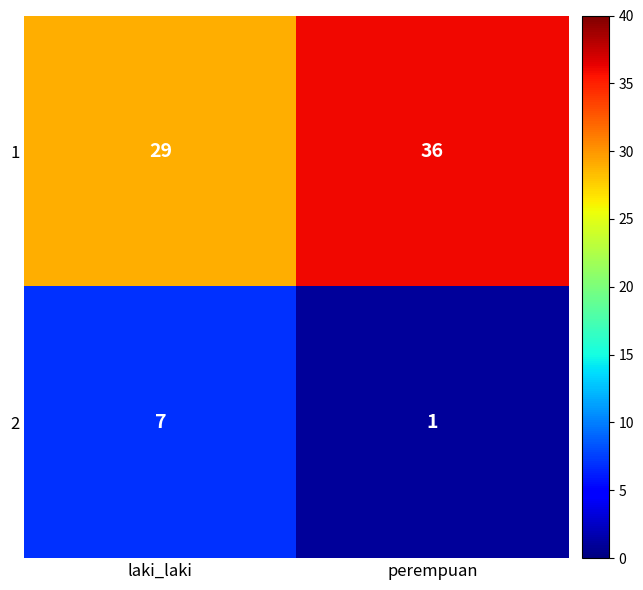

What is the difference between the maximum and minimum values in the 1 series?

7